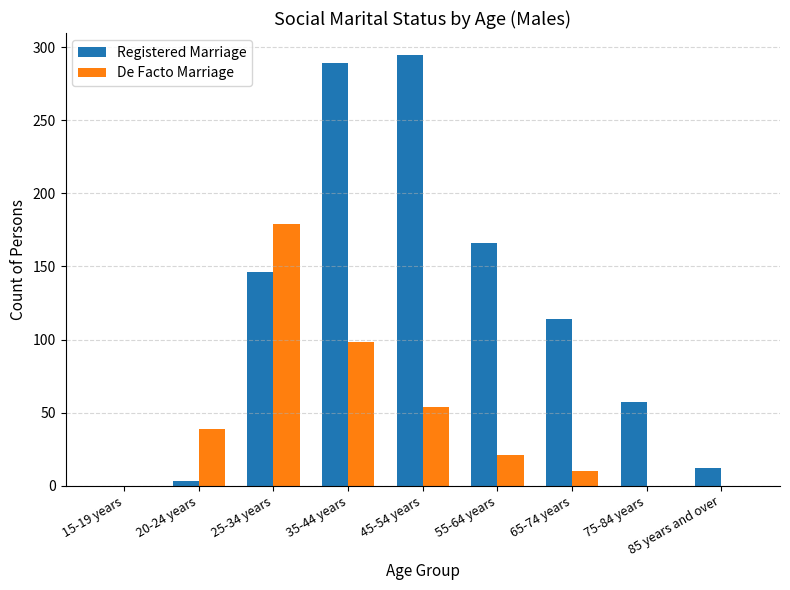

Reading left to right, extract all data points from this chart.

Registered Marriage: 15-19 years=0	20-24 years=3	25-34 years=146	35-44 years=289	45-54 years=295	55-64 years=166	65-74 years=114	75-84 years=57	85 years and over=12
De Facto Marriage: 15-19 years=0	20-24 years=39	25-34 years=179	35-44 years=98	45-54 years=54	55-64 years=21	65-74 years=10	75-84 years=0	85 years and over=0